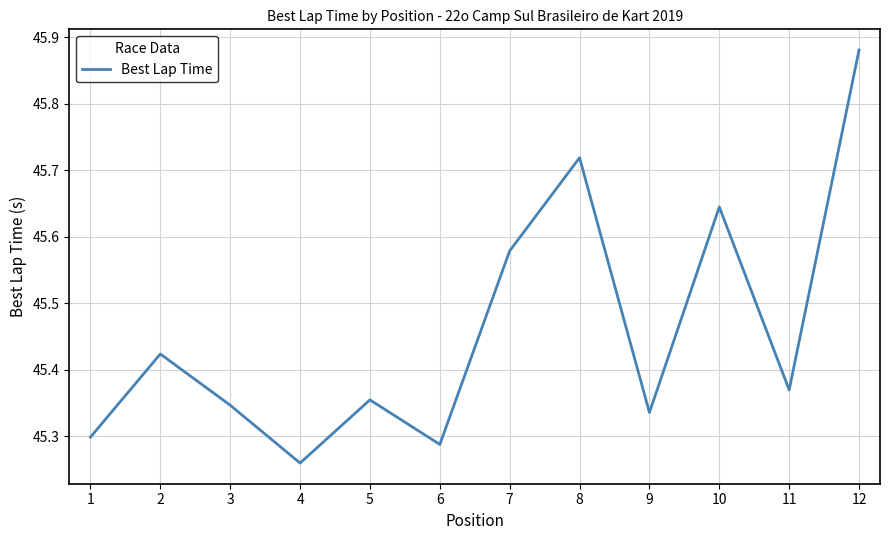

True or false: the data shows 69.7 at 11.

False